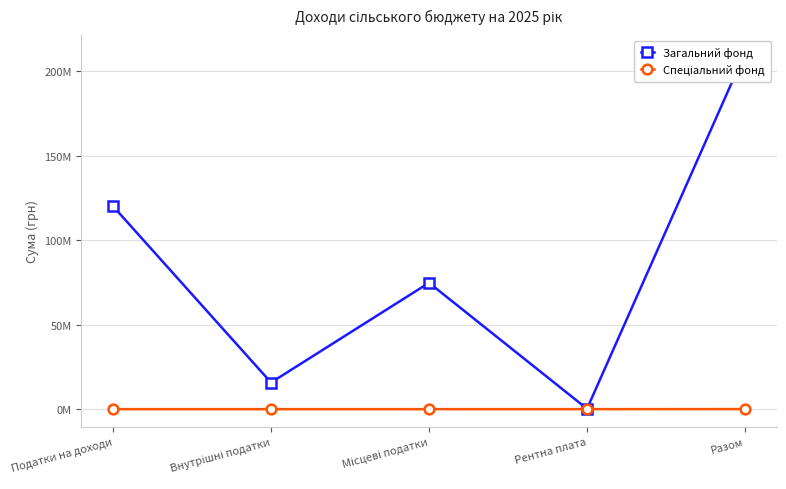

True or false: Загальний фонд and Спеціальний фонд cross at least once.

False